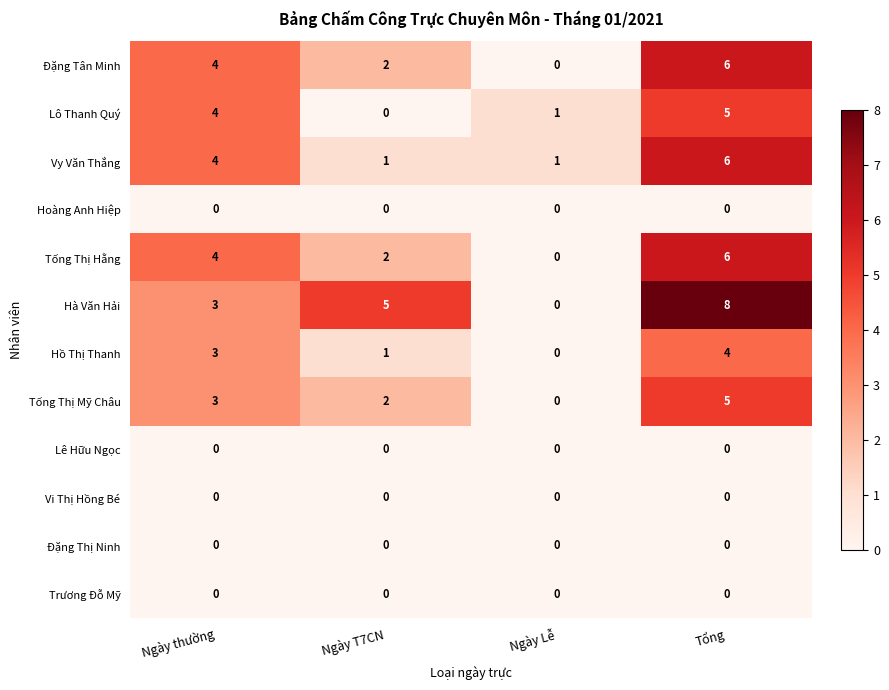

The Vi Thị Hồng Bé series shows 0 at Ngày Lễ. True or false?

True